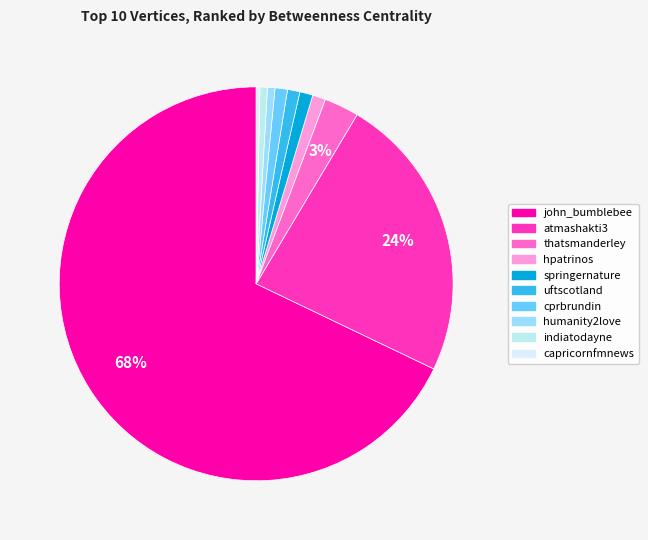

What is the total percentage of john_bumblebee and hpatrinos?

69.0%